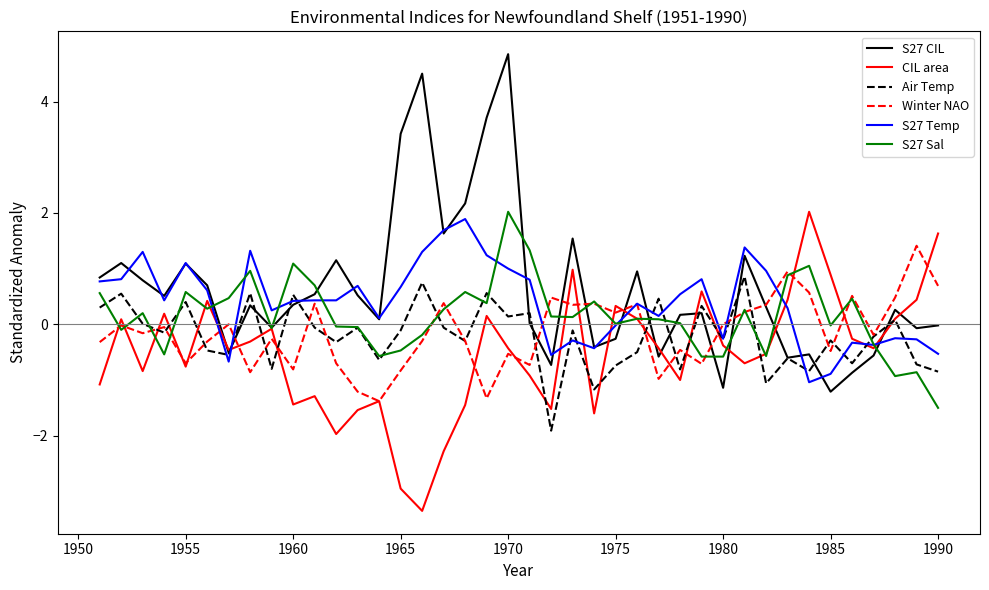

Which series has the largest range (max minus min)?

S27 CIL